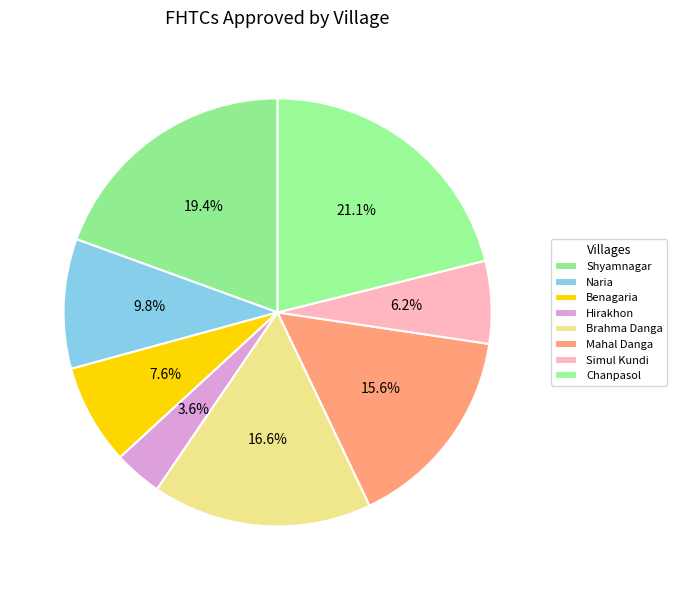

How many slices are in this pie chart?

8